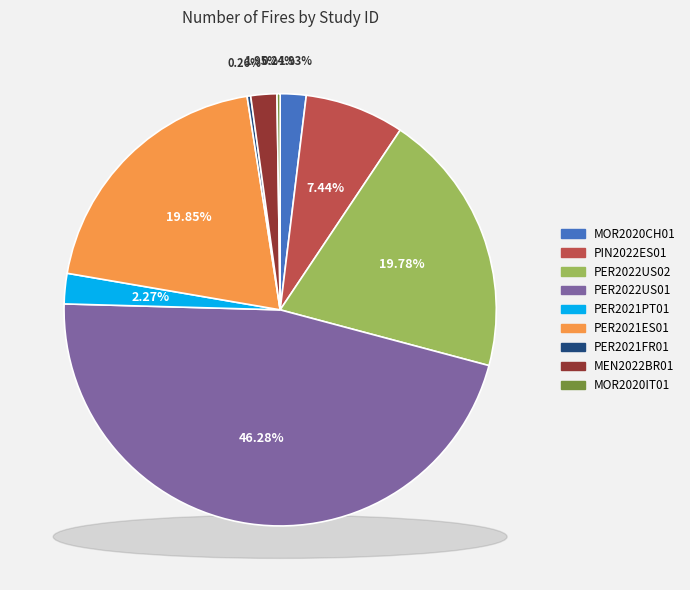

To the nearest percent, what is the difference between the largest and smallest slice percentages?

46%